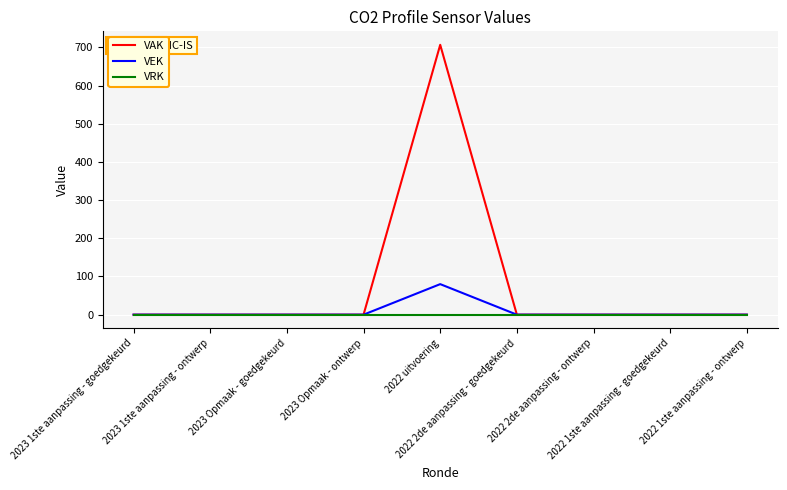

List the series in order of their peak value, lowest first.

VRK, VEK, VAK